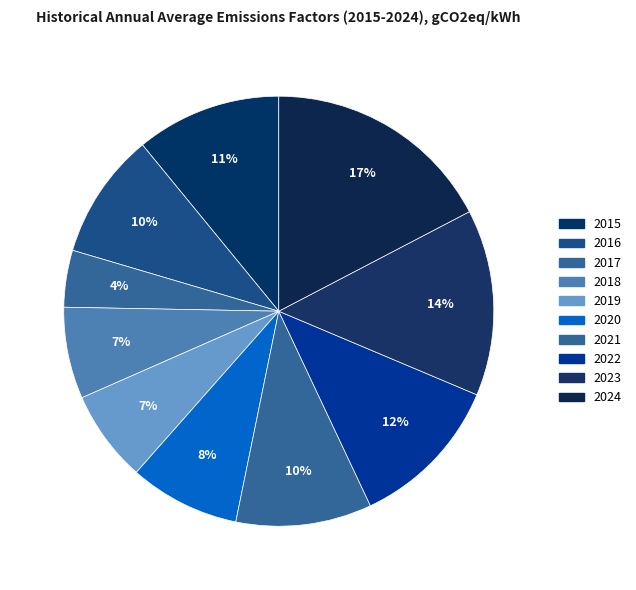

Is it true that 2015 is 1% of the pie?

False